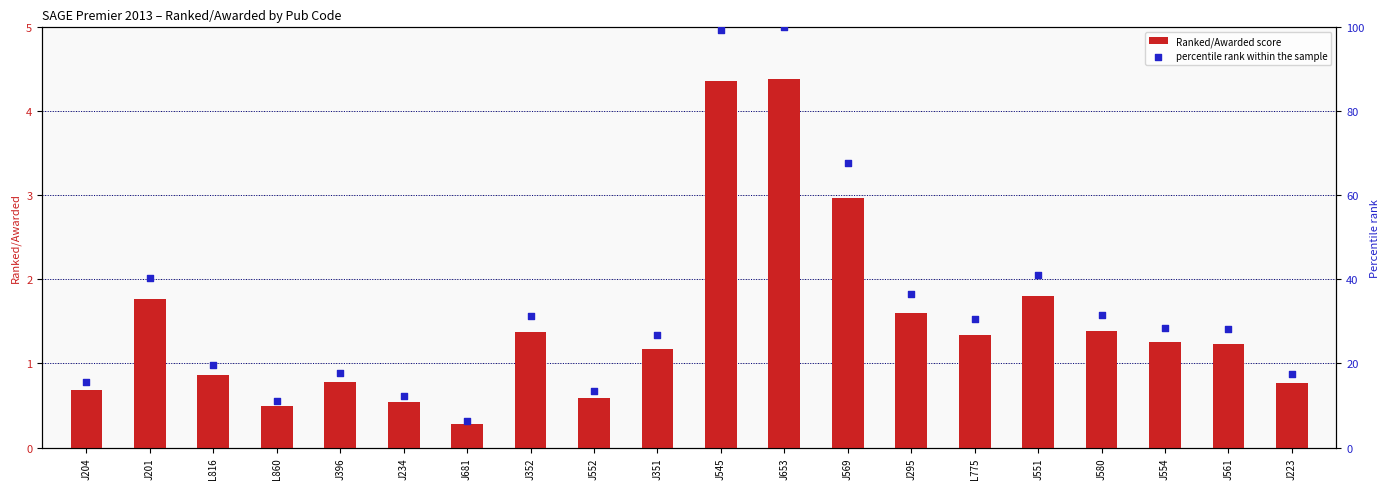

Is the value of percentile rank within the sample at J204 greater than the value of Ranked/Awarded score at L816?

Yes